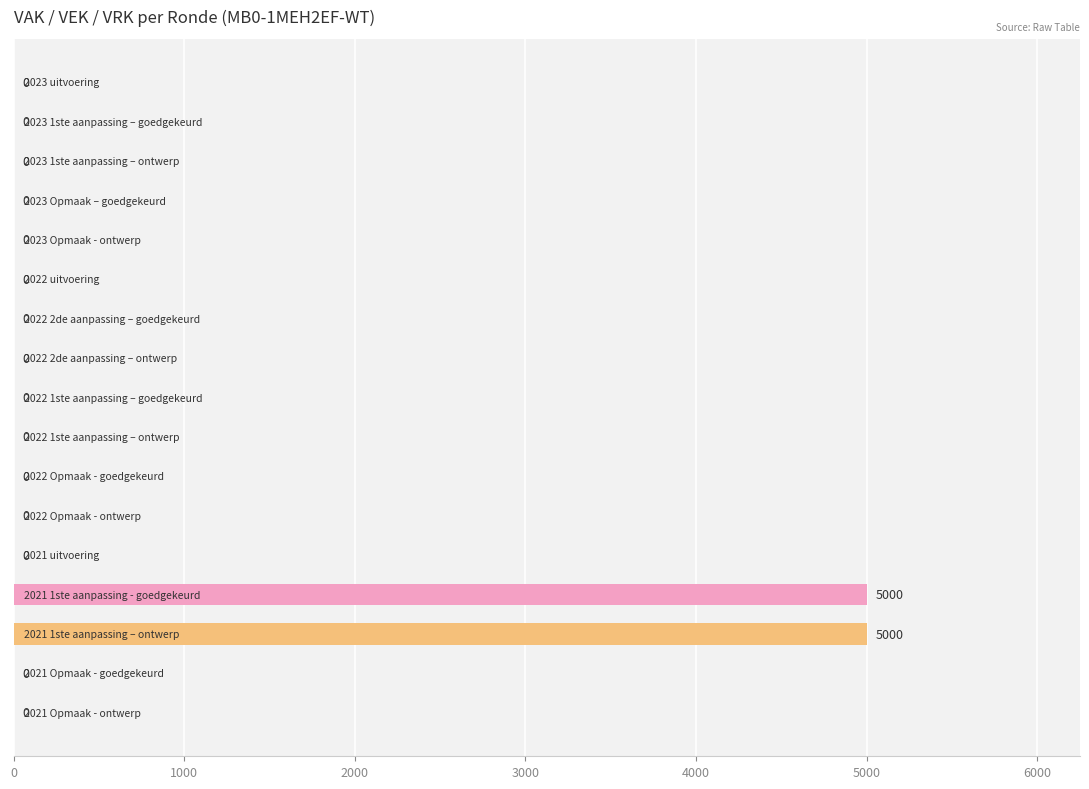

What is the sum of all values?

10000